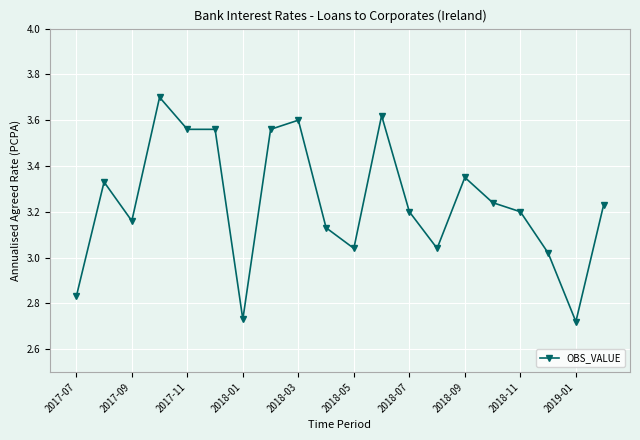

True or false: the data has more than 2 interior local peaks.

True